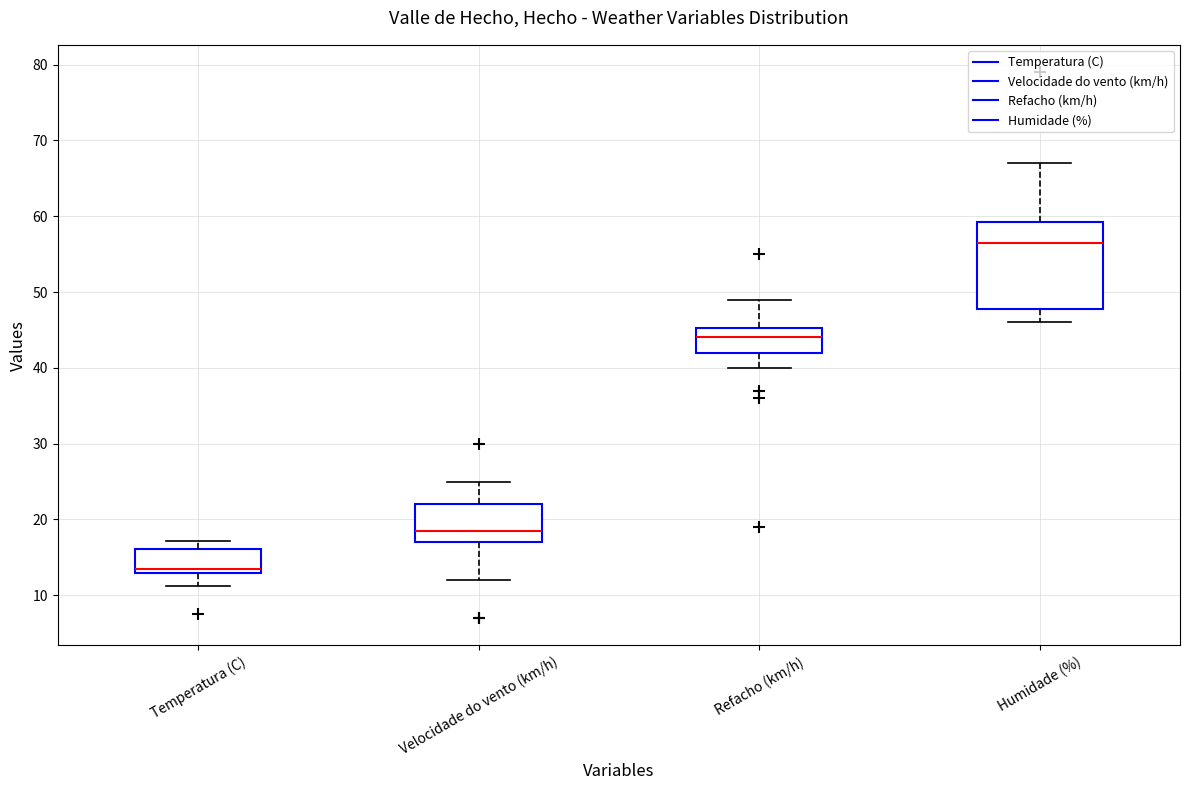

Which box has the lowest median line?

Temperatura (C)